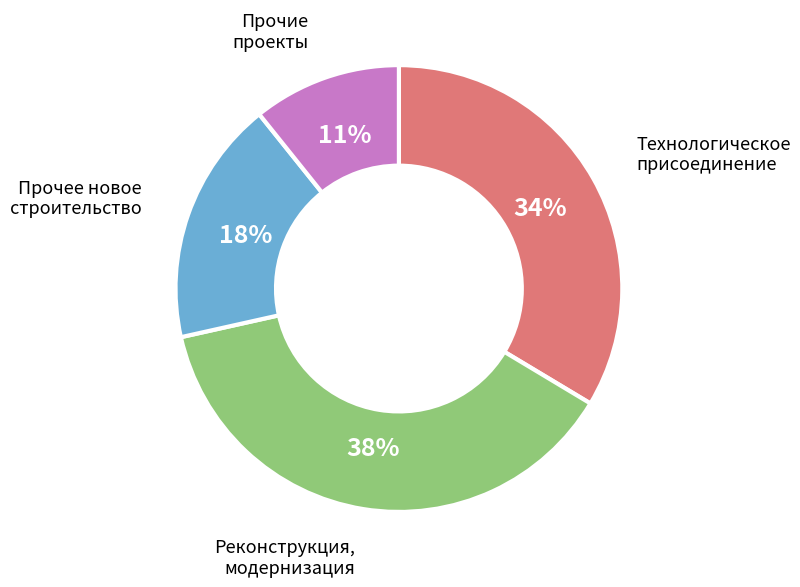

To the nearest percent, what is the average slice percentage?

25%